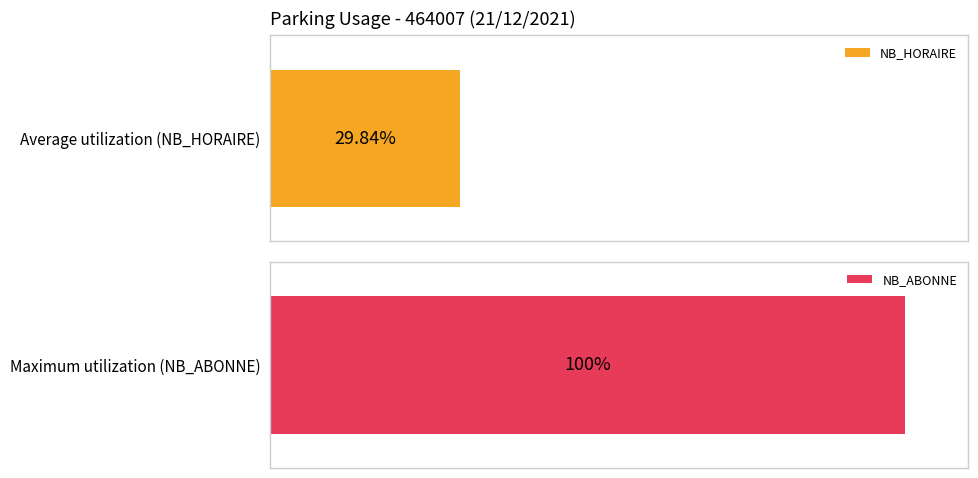

What are all the series names shown in the legend?

NB_HORAIRE, NB_ABONNE